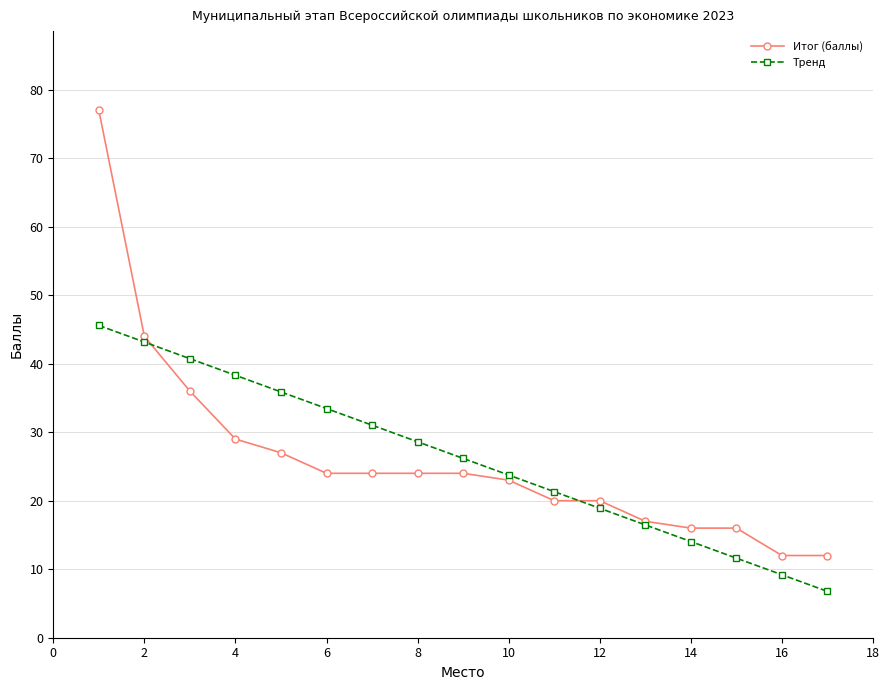

True or false: Тренд has more than 1 interior local peaks.

False